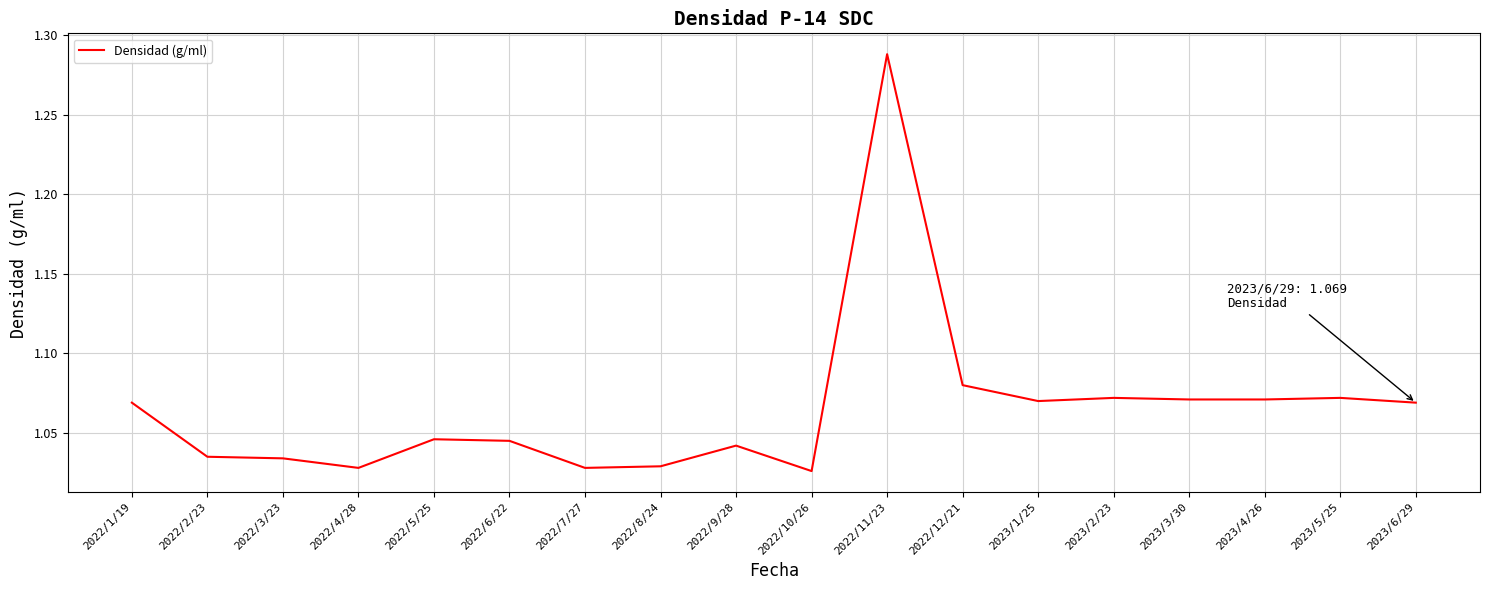

Which label corresponds to the largest value in the chart?

2022/11/23